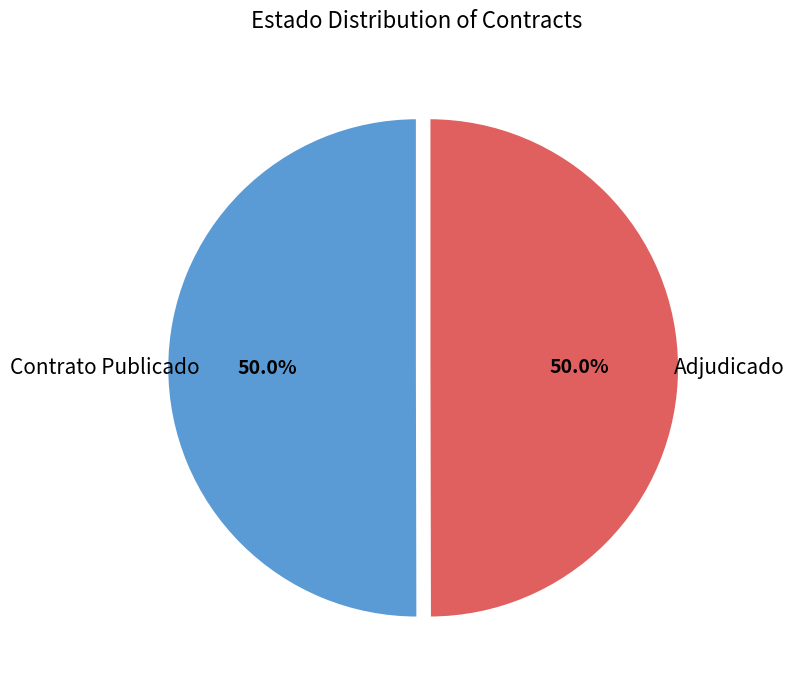

Rank the categories by value from highest to lowest.

PUBC, ADJ